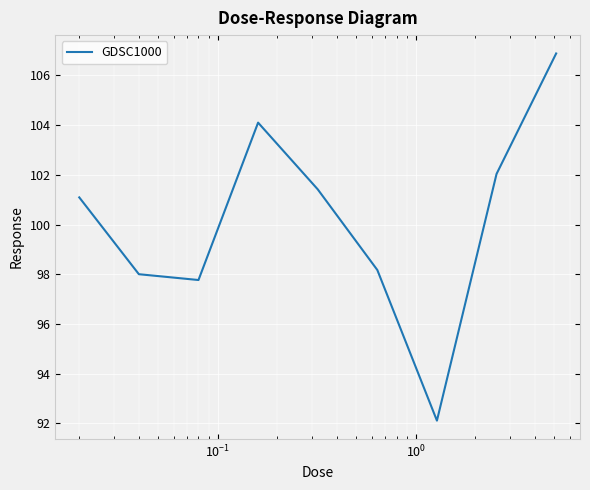

What is the greatest value displayed?

106.9